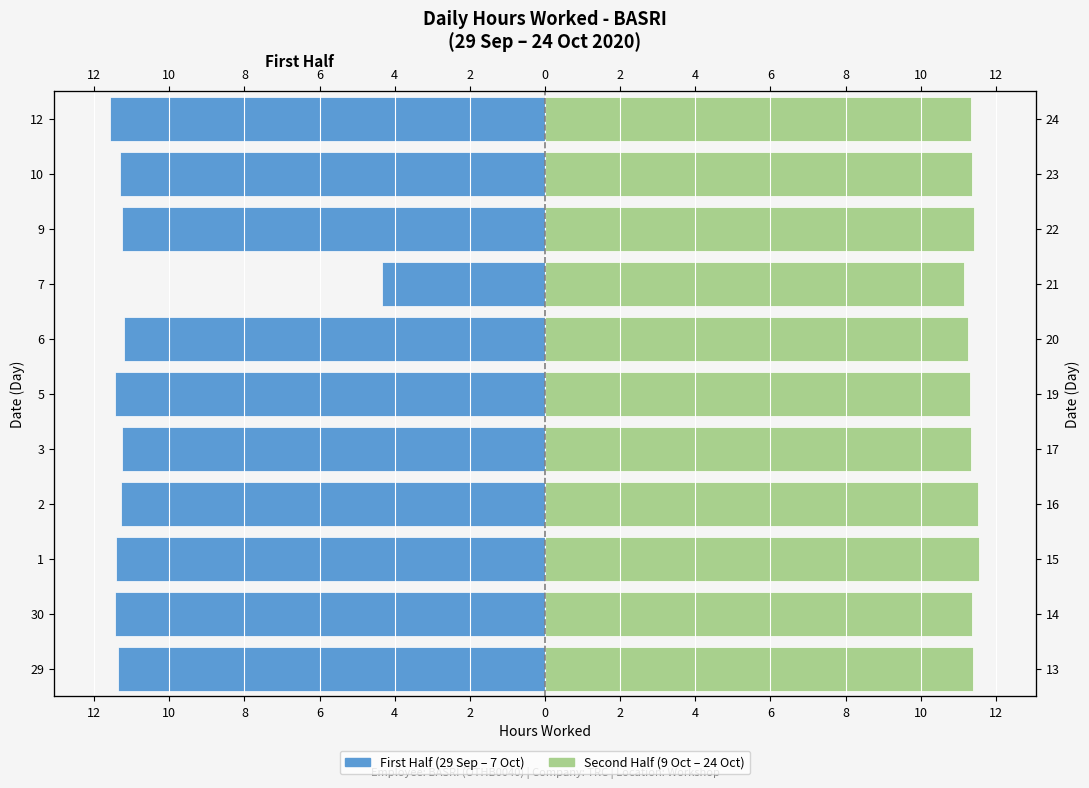

What is the lowest value of the Second Half (9 Oct – 24 Oct) series?

11.2